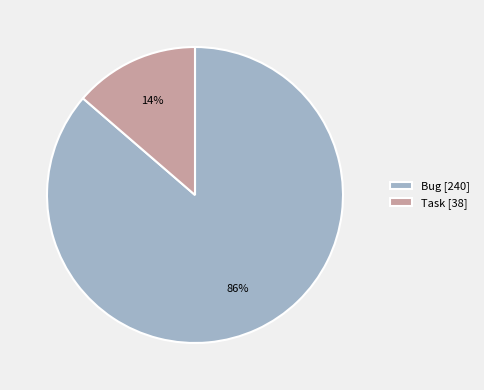

Which has a higher value, Bug [240] or Task [38]?

Bug [240]